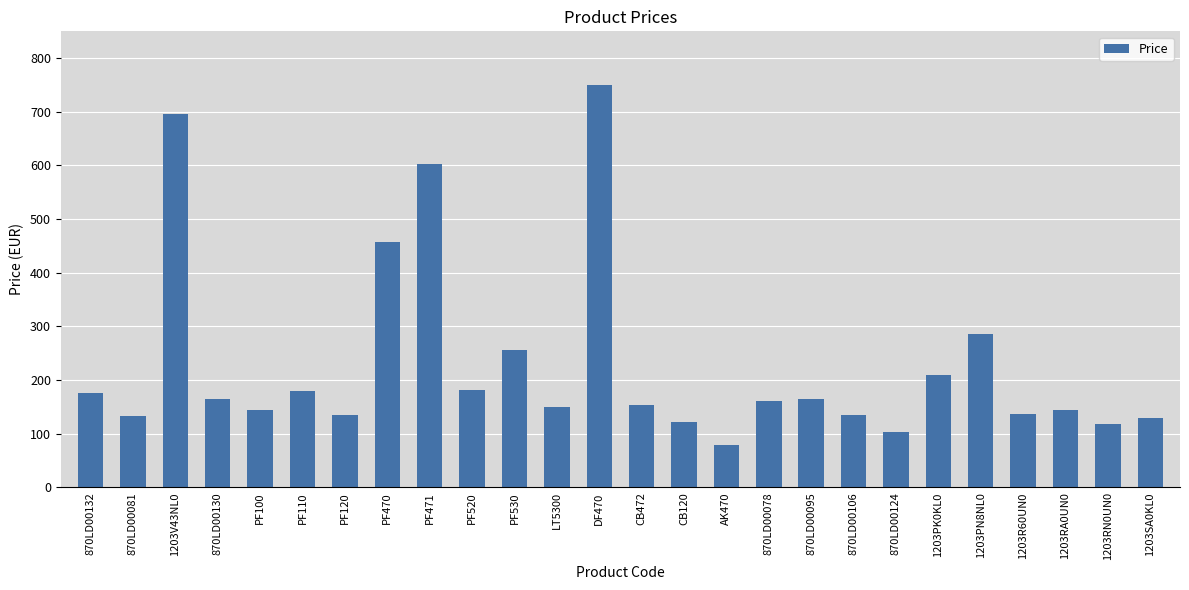

Approximately how many times larger is the value at 870LD00106 compared to LT5300?

0.9